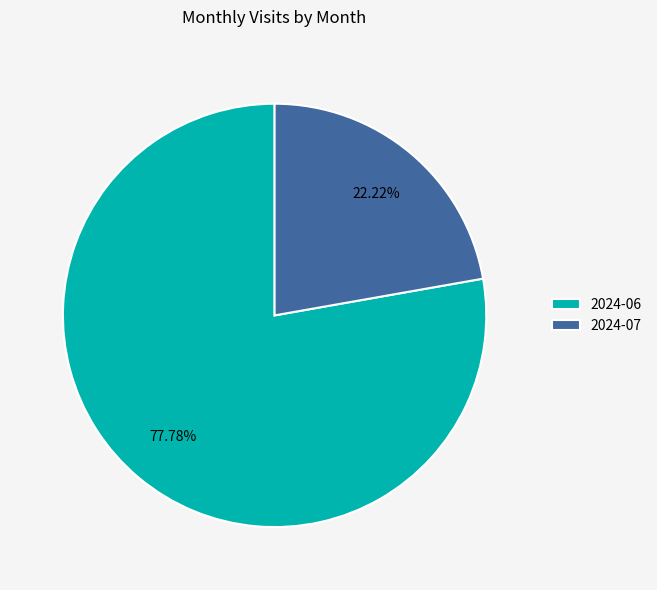

To the nearest percent, what is the difference between the 2024-07 and 2024-06 slice percentages?

56%